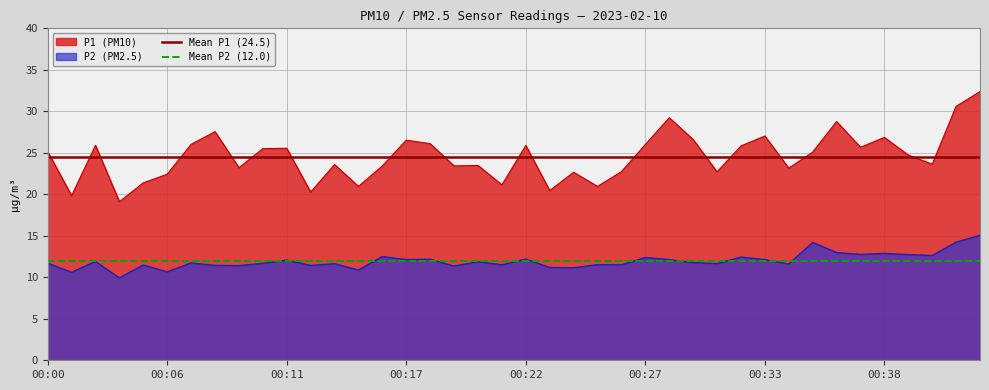

What is the average value of the Mean P2 (12.0) series?

12.0